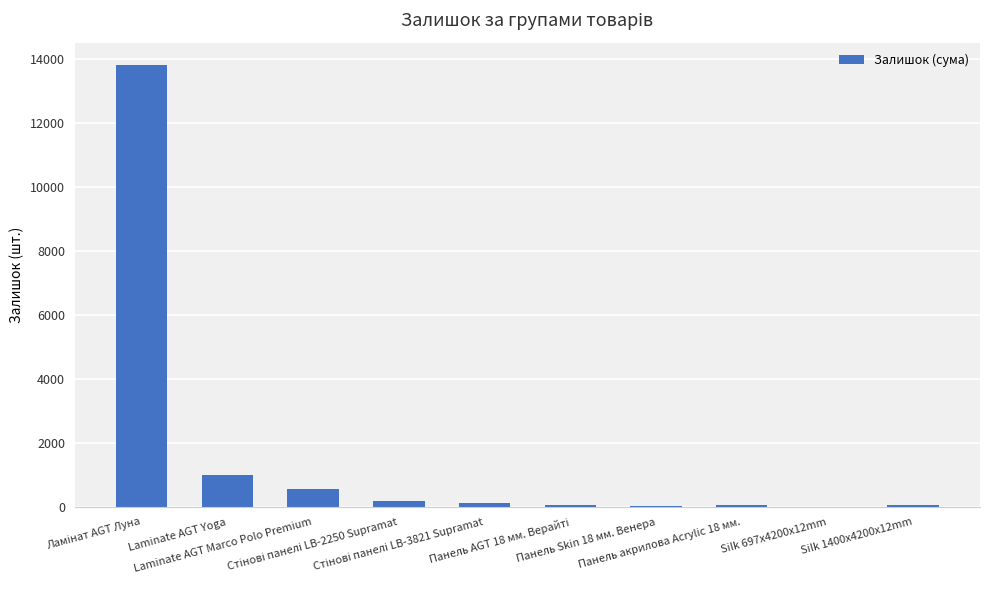

What is the sum of all values?

15937